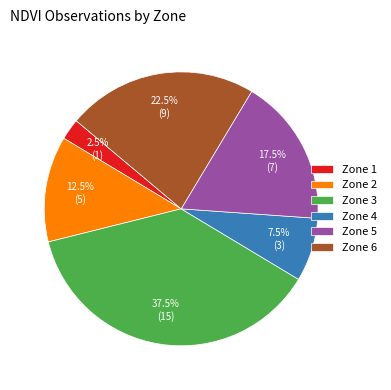

Rank the categories by value from lowest to highest.

Zone 1, Zone 4, Zone 2, Zone 5, Zone 6, Zone 3